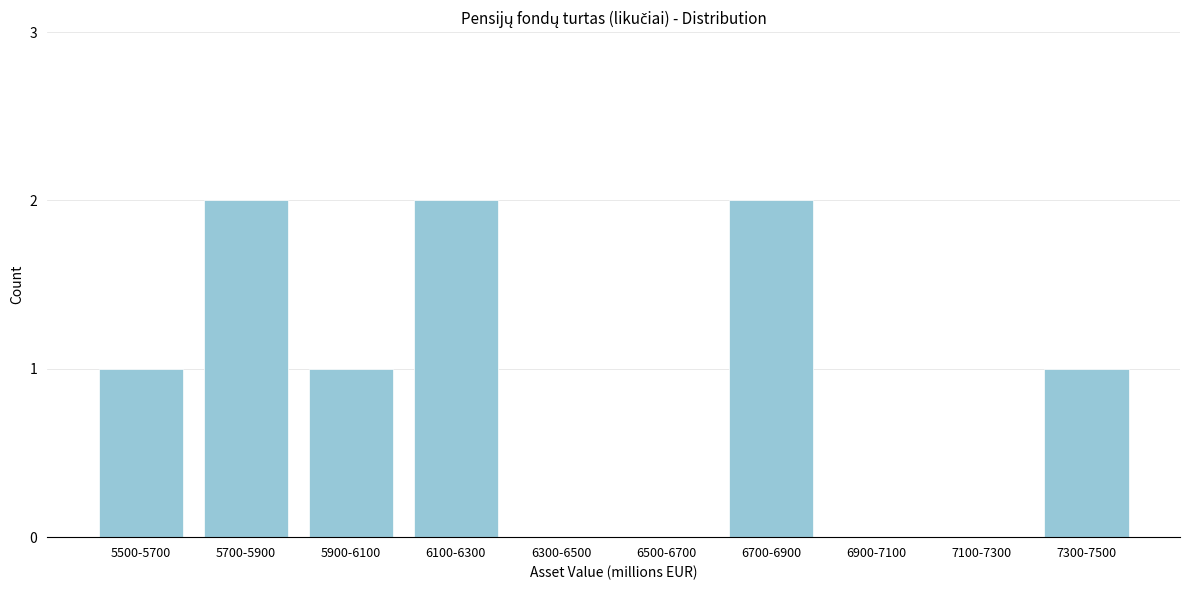

Reading left to right, list all the values displayed in this chart.

5500-5700=1	5700-5900=2	5900-6100=1	6100-6300=2	6300-6500=0	6500-6700=0	6700-6900=2	6900-7100=0	7100-7300=0	7300-7500=1